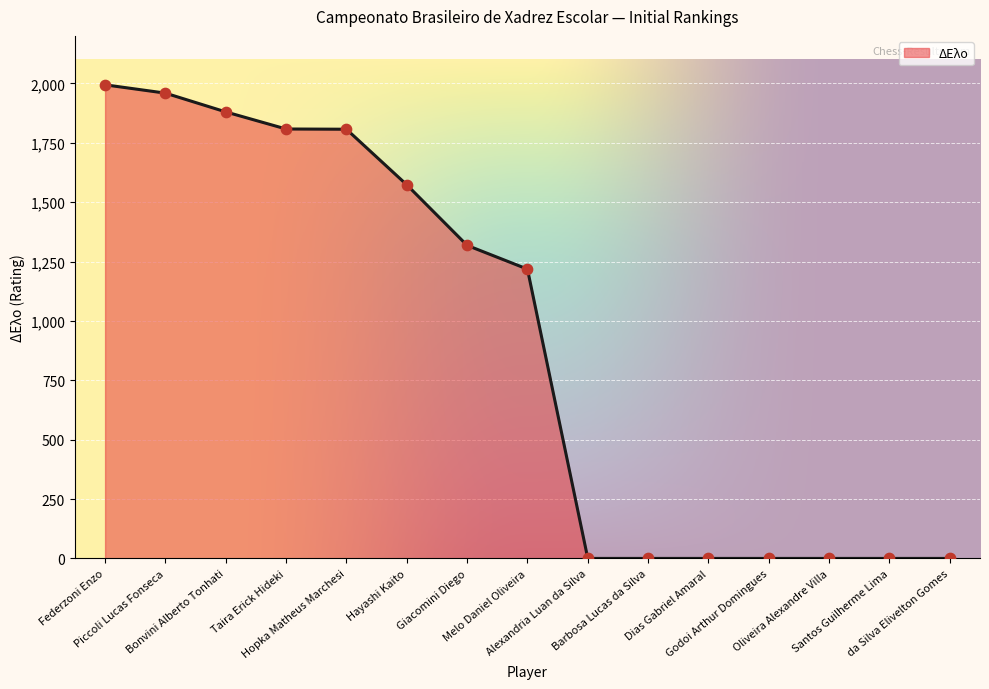

What is the ratio of the value at Hopka Matheus Marchesi to the value at Melo Daniel Oliveira?

1.5